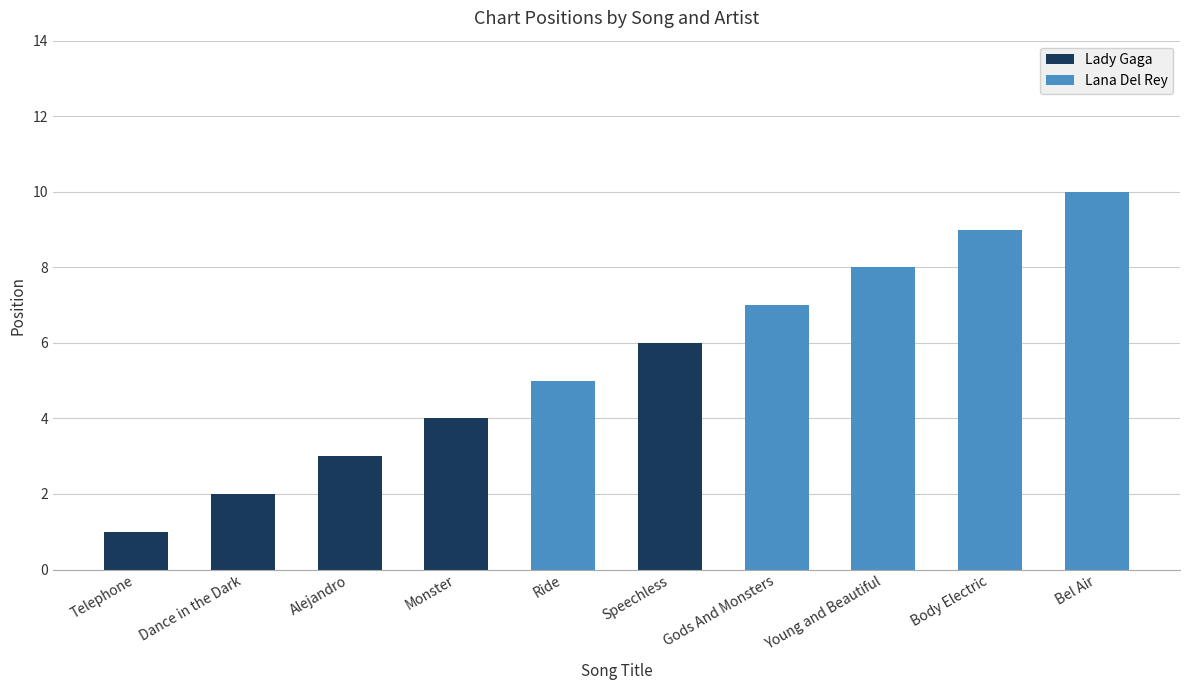

Does the chart contain stacked bars?

Yes